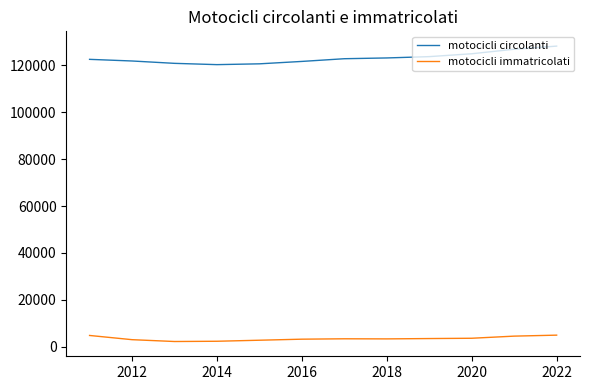

What is the lowest value of the motocicli circolanti series?

120243